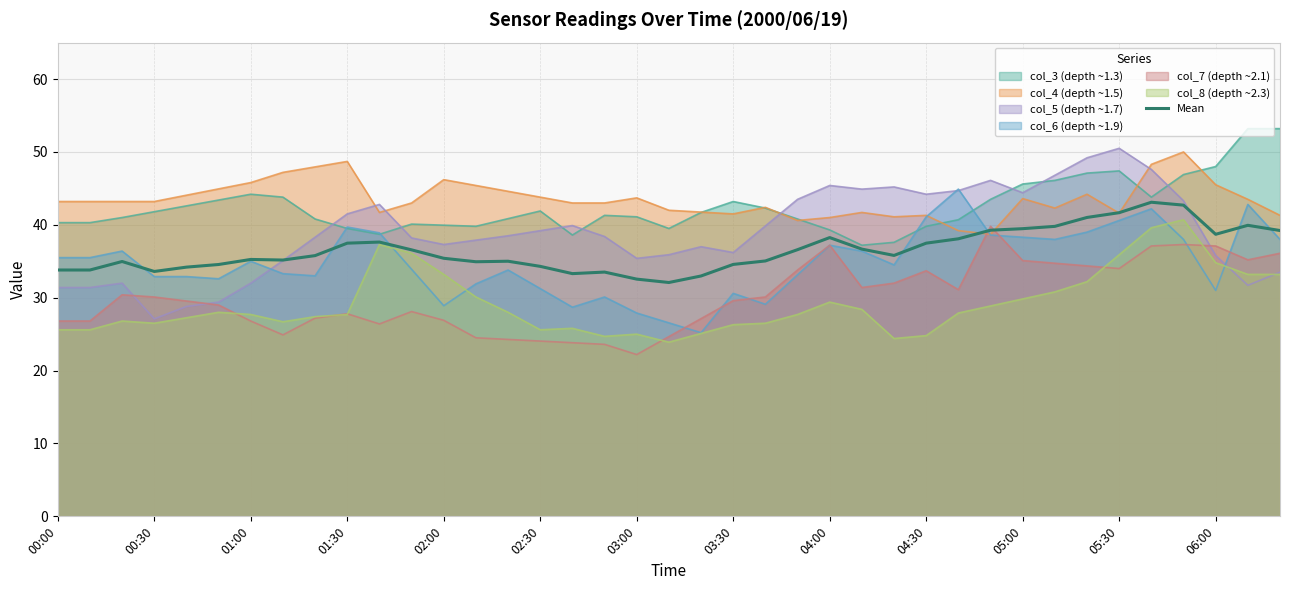

Is it true that col_7 (depth ~2.1) equals 7.1 at 04:30?

False